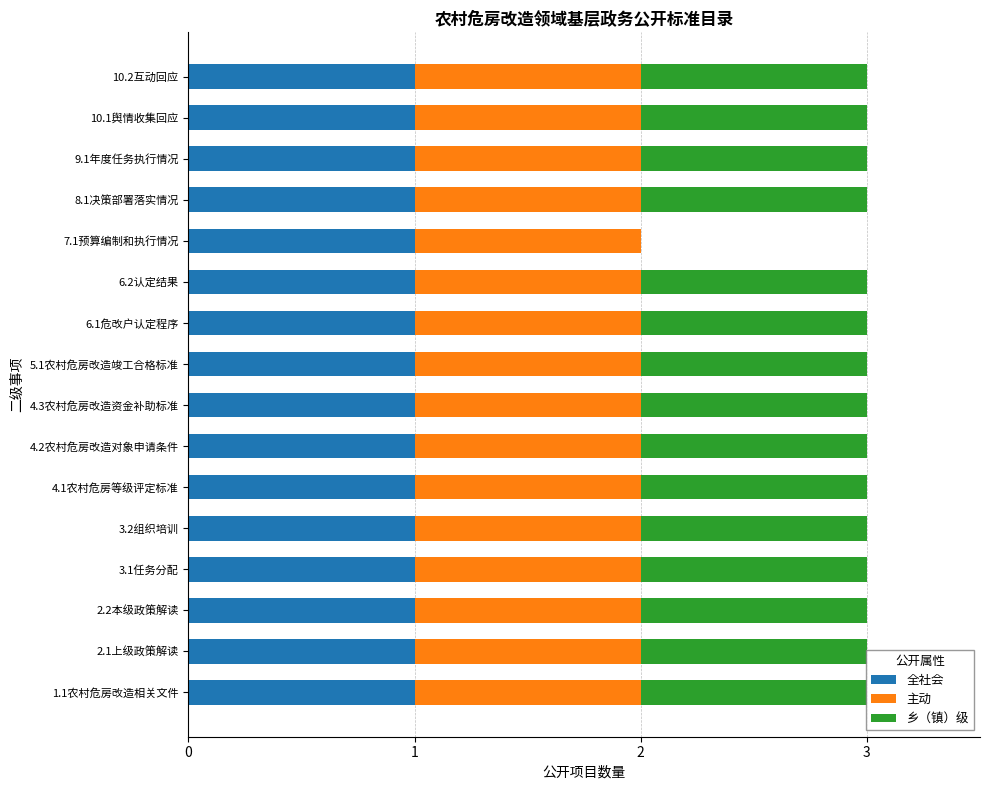

What is the total value across all series at 2.1上级政策解读?

3